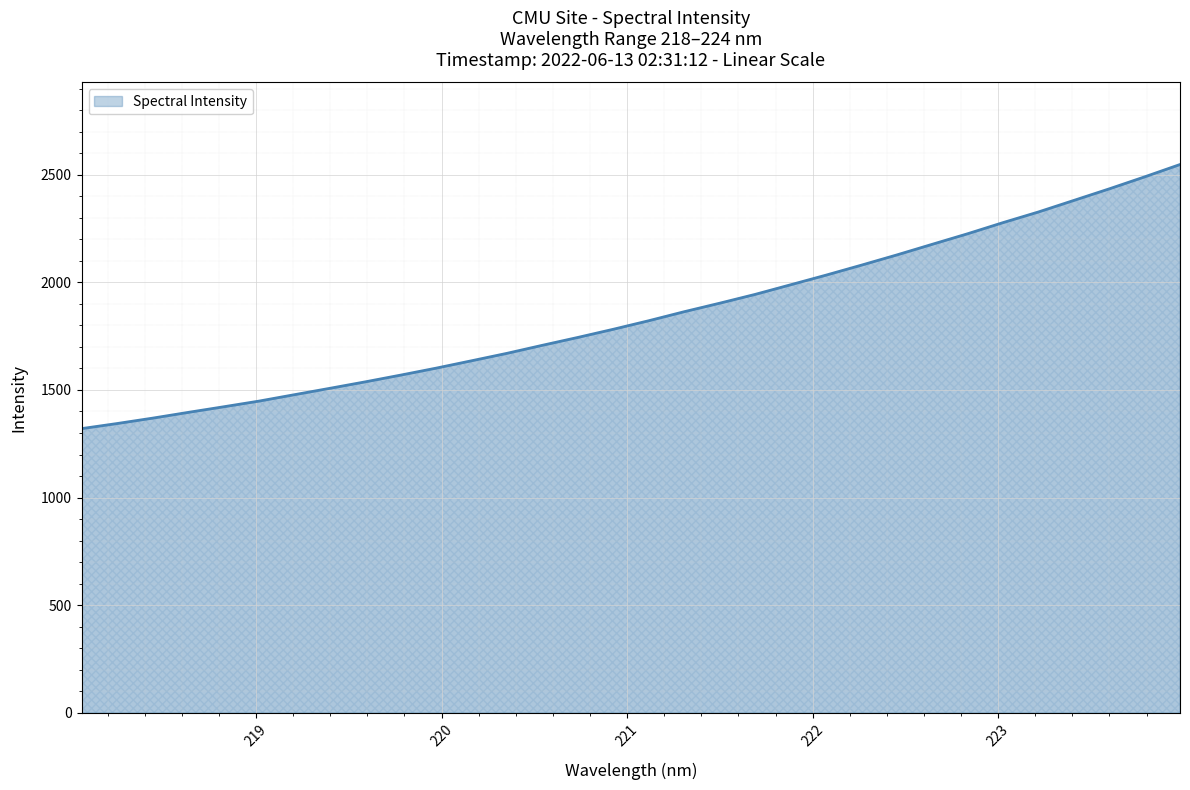

What is the difference between the maximum and minimum values?

1226.9